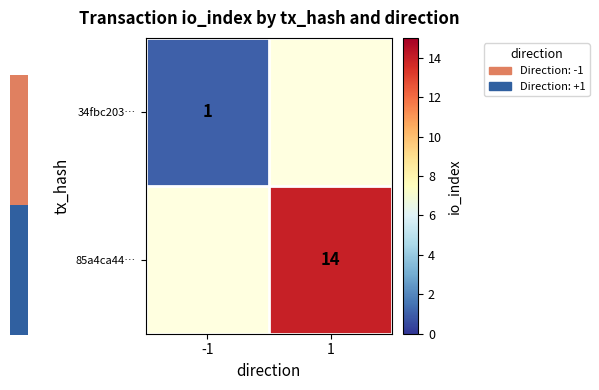

The 34fbc203… series shows 1 at -1. True or false?

True